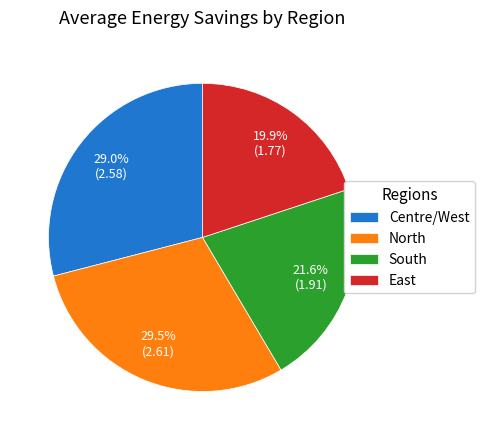

To the nearest percent, what is the average slice percentage?

25%